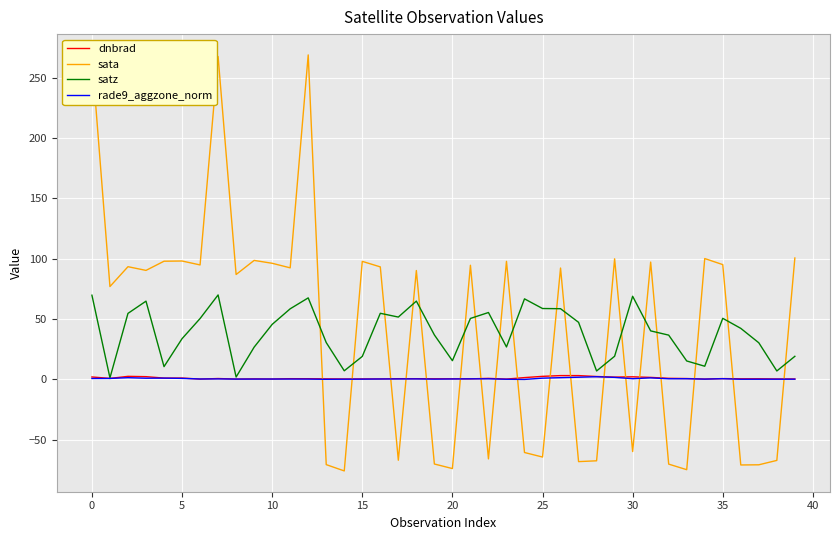

What is the minimum value shown in the chart?

-76.0